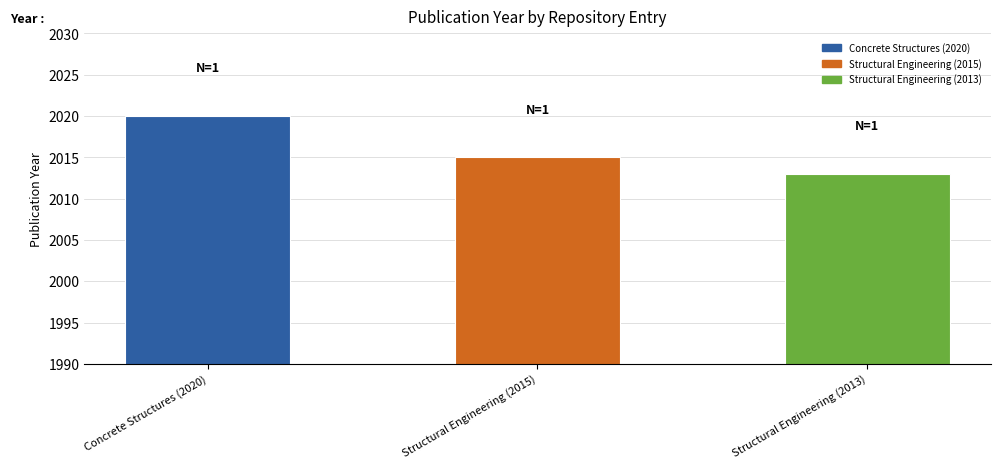

How many data points are less than 2015?

1